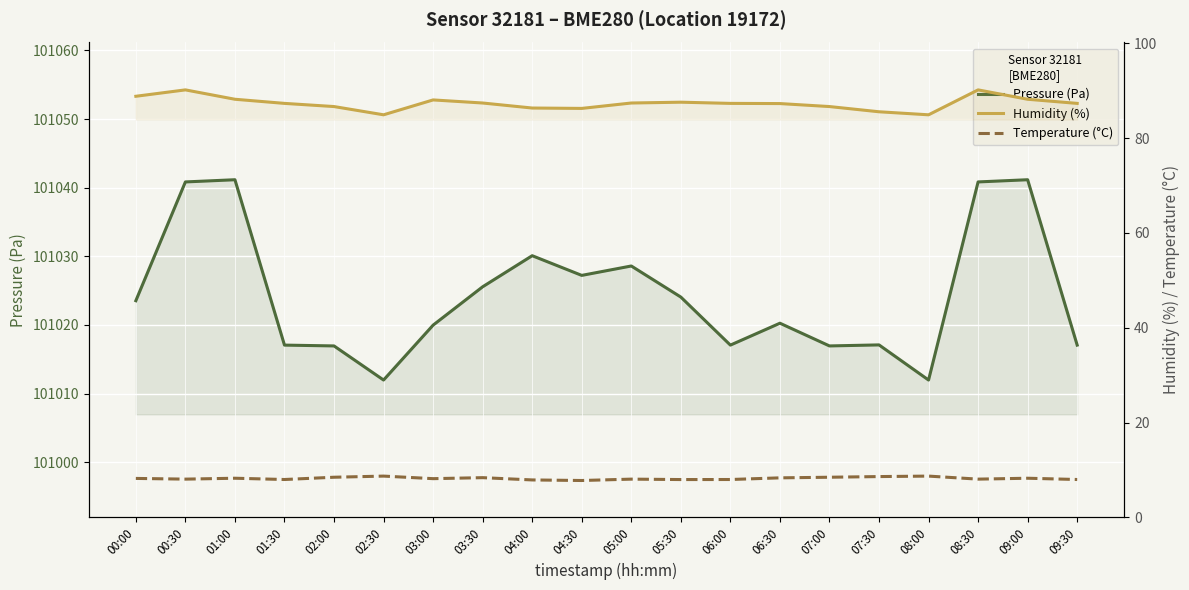

True or false: pressure and humidity intersect in this chart.

False